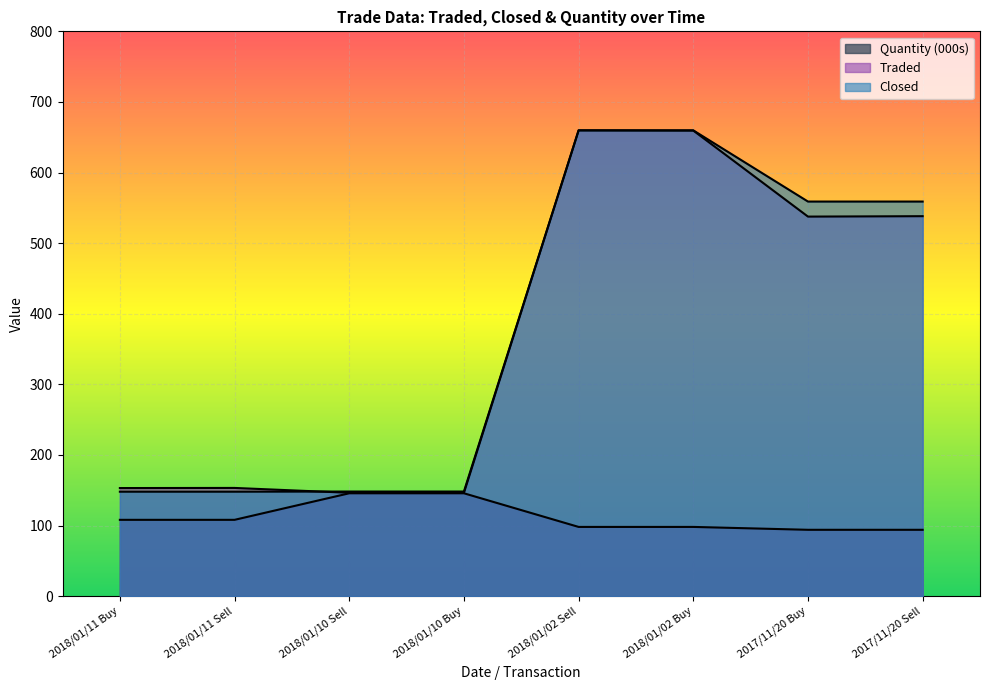

What is the total value across all series at 2018/01/11 Buy?

409.2